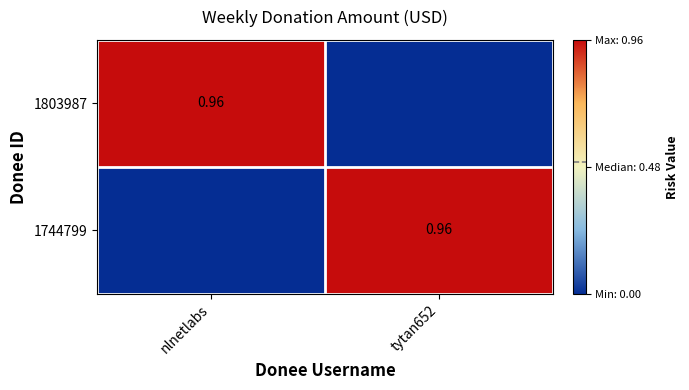

At nlnetlabs, list the series in order from largest to smallest.

1803987, 1744799